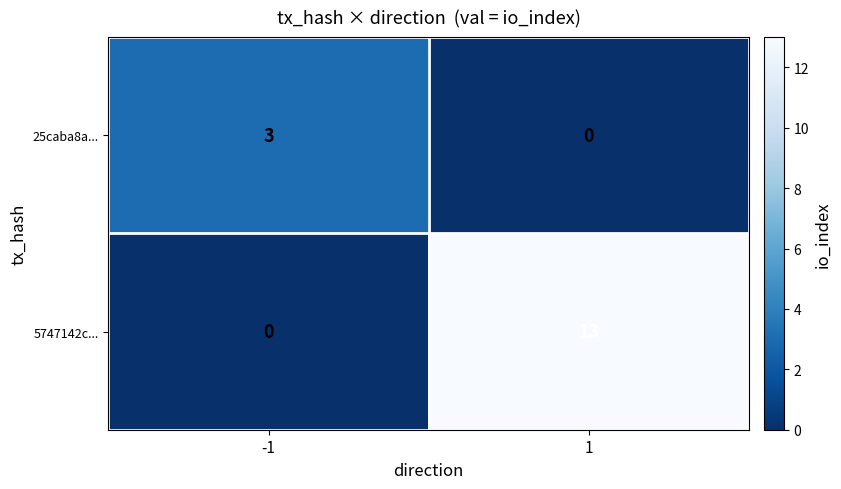

What is the spread (max minus min) of values at 1?

13